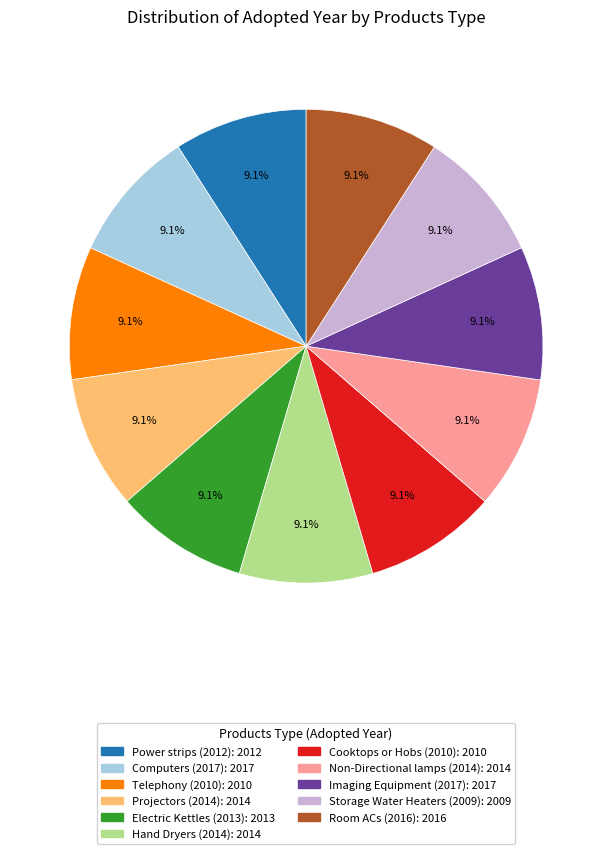

What is the ratio of the value at Non-Directional lamps (2014) to the value at Room ACs (2016)?

1.0